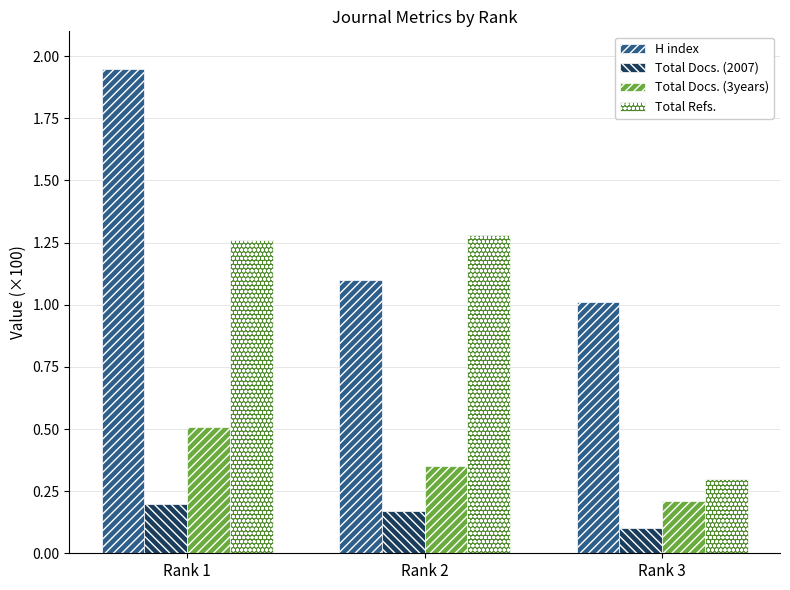

What is the difference between the H index values at Rank 3 and Rank 2?

0.1